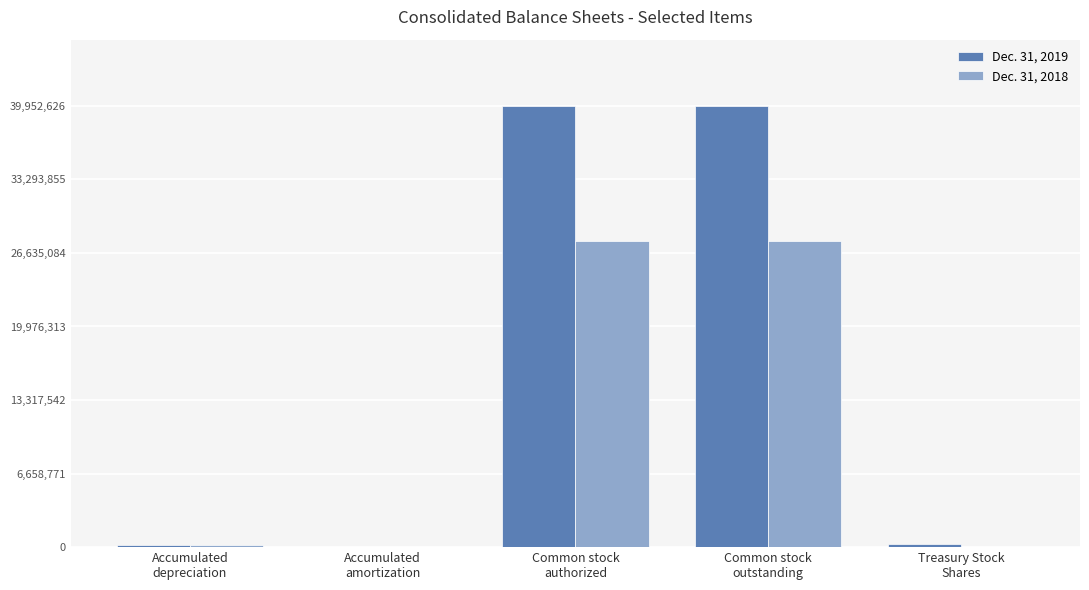

Which series has the largest total across all categories?

Dec. 31, 2019